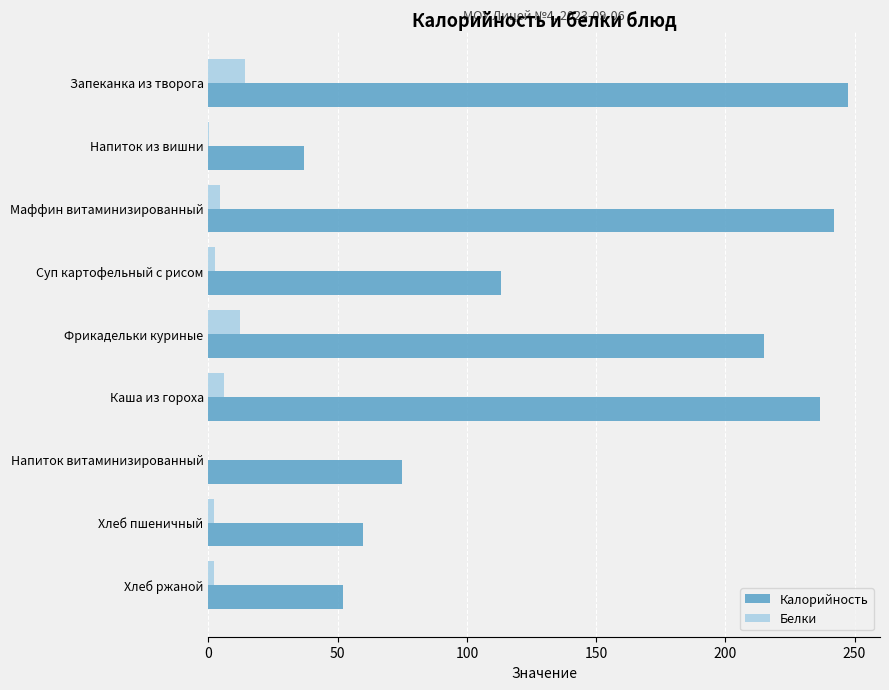

What is the sum of all Калорийность values?

1278.0